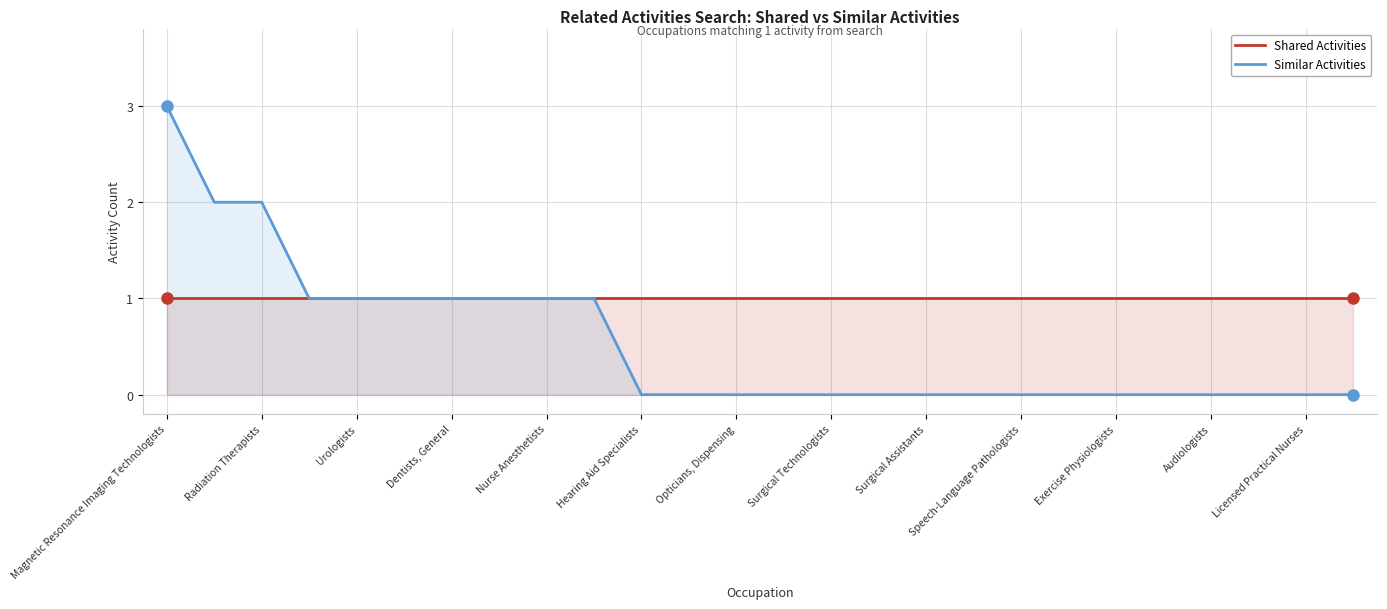

Which category has the lowest value in the Shared Activities series?

Magnetic Resonance Imaging Technologists